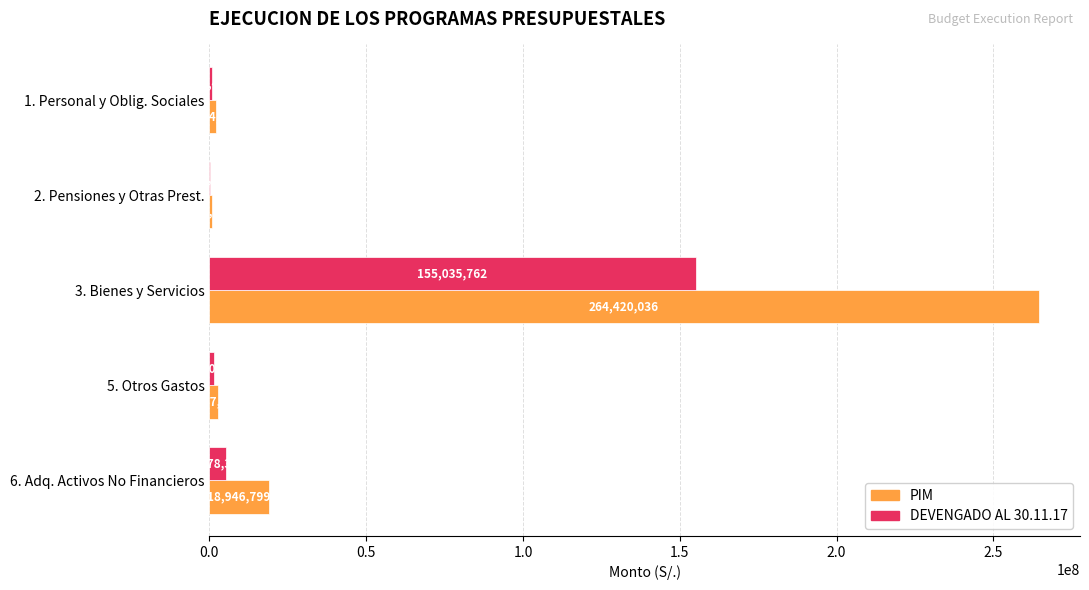

What is the sum of all DEVENGADO AL 30.11.17 values?

162922133.5